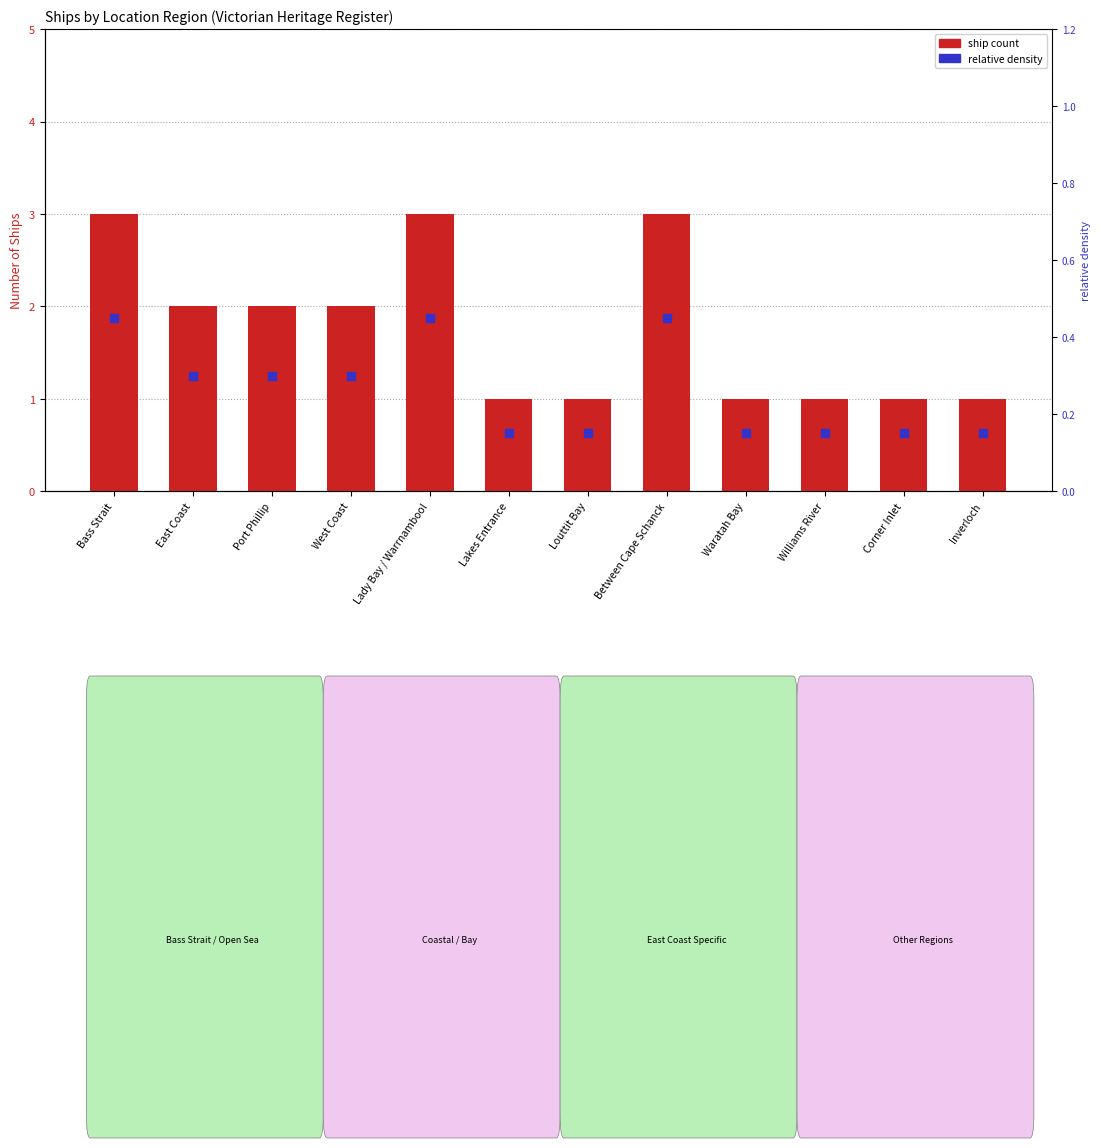

Which series contains the highest Y value?

ship count